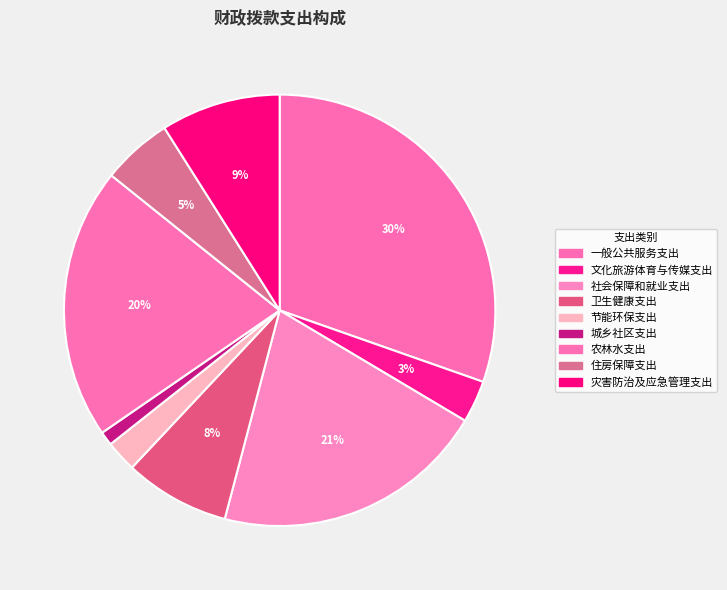

To the nearest percent, what portion does 住房保障支出 represent?

5%